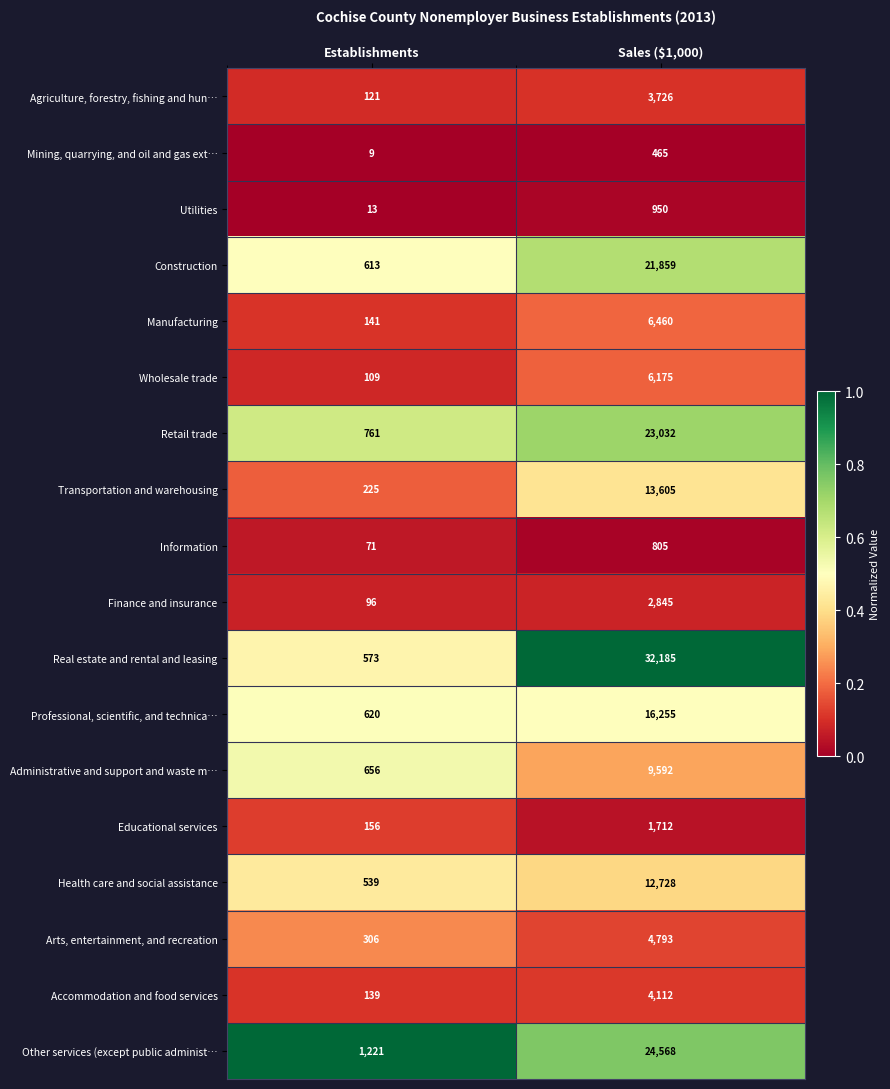

What is the difference between the highest and lowest values at Sales ($1,000)?

31720